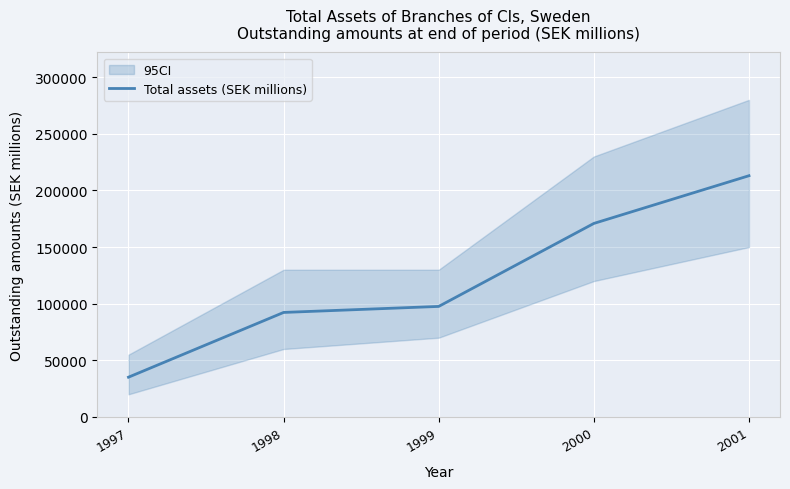

What is the sum of the values at 1999 and 2000?

268503